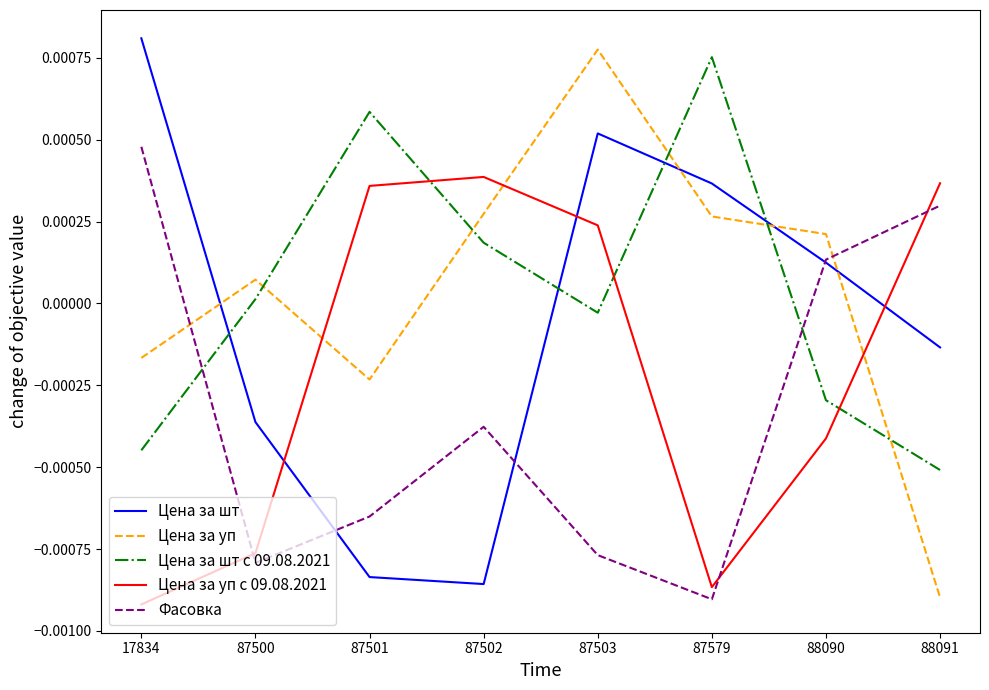

Is it true that Фасовка equals -0.0 at 87579?

False